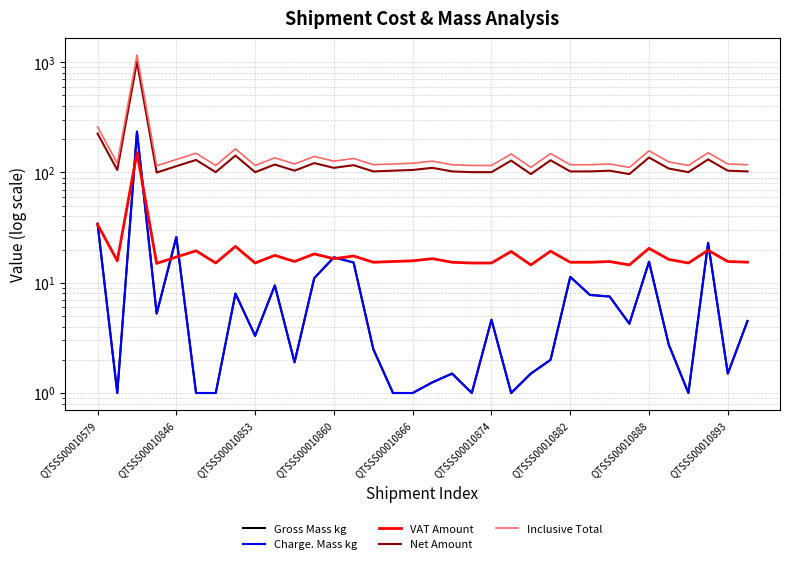

At which label does Charge. Mass kg first exceed 4?

QTSSS00010579